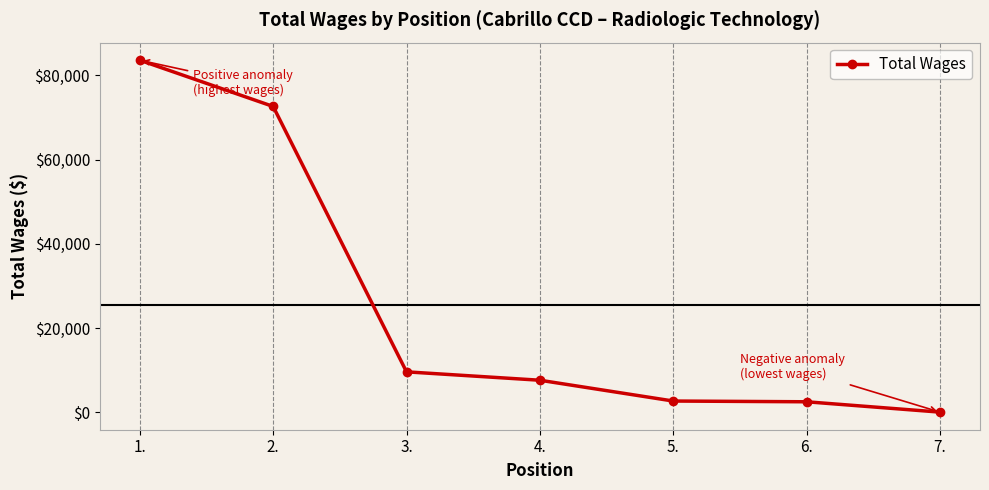

True or false: there are more than 1 points higher than both neighbors.

False